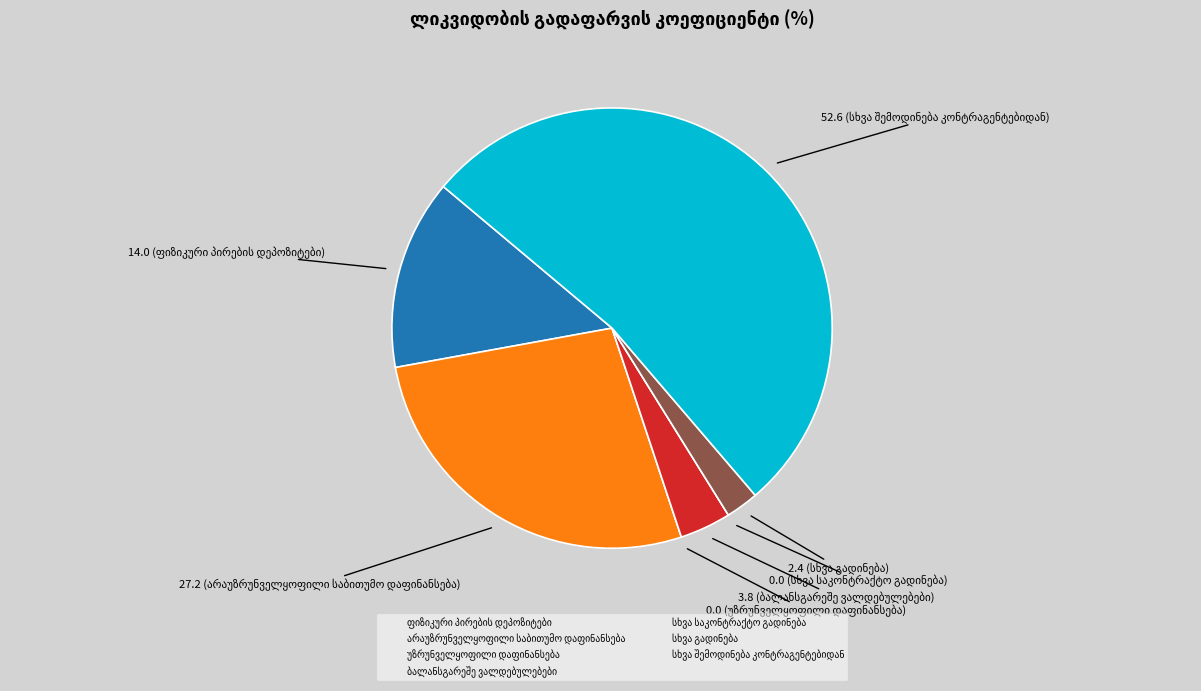

Is there a majority slice in this chart?

Yes